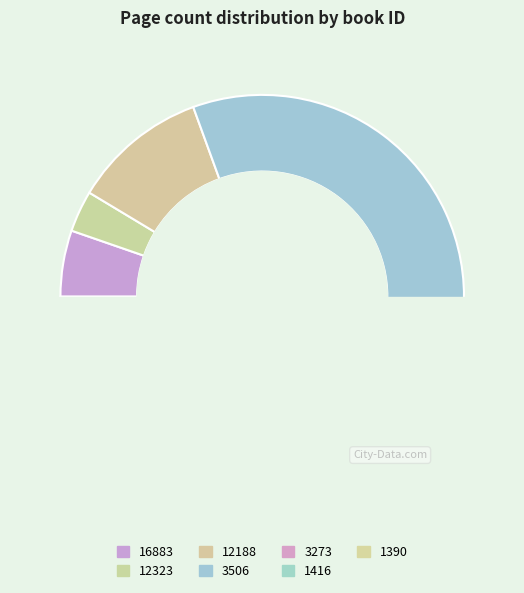

Between 16883 and 3506, which is larger?

3506